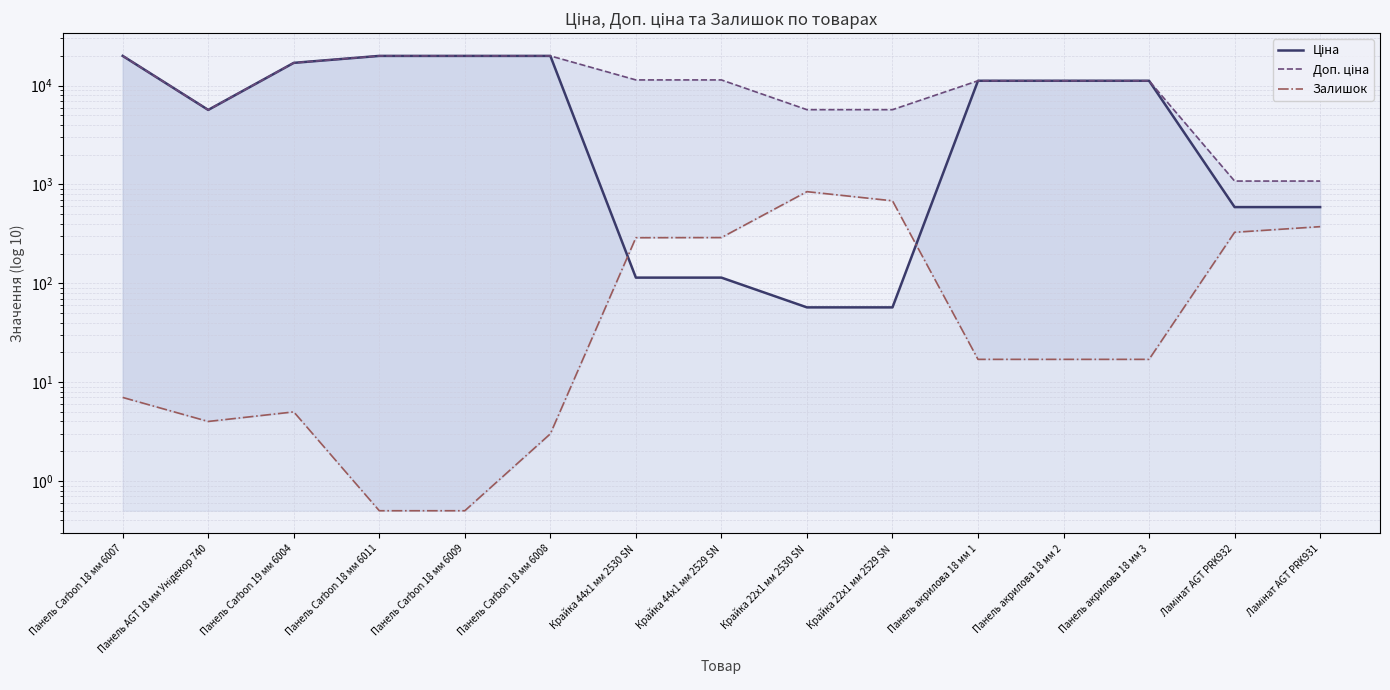

True or false: Доп. ціна has more than 2 interior local peaks.

False